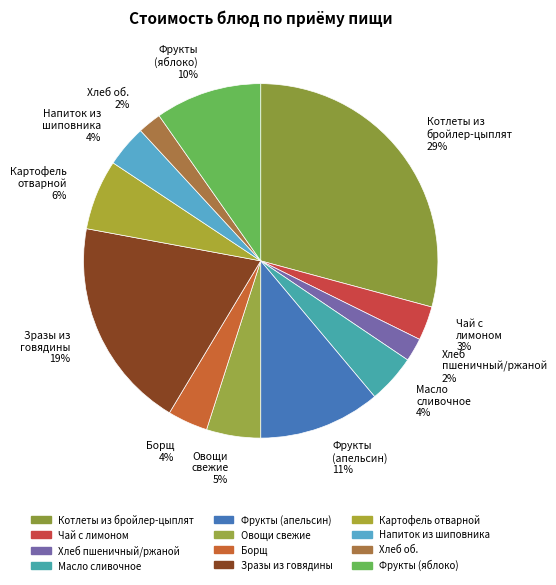

Is the sum of Борщ со сметаной and Овощи свежие (помидоры) greater than half?

No